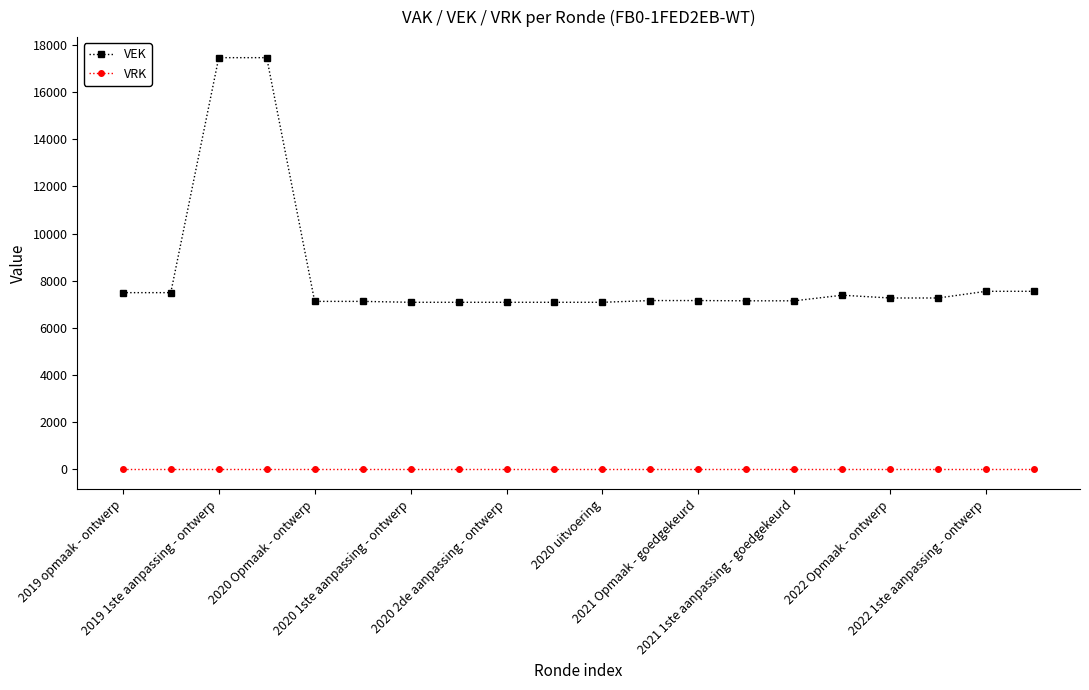

True or false: VRK and VEK intersect in this chart.

False